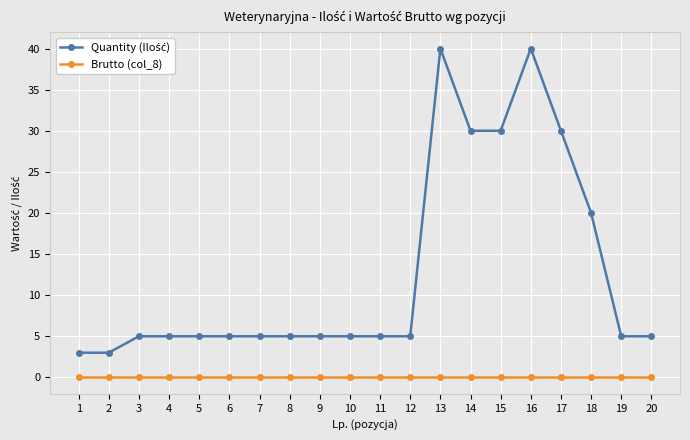

True or false: Brutto (col_8) has a value of 0 at 17.

True